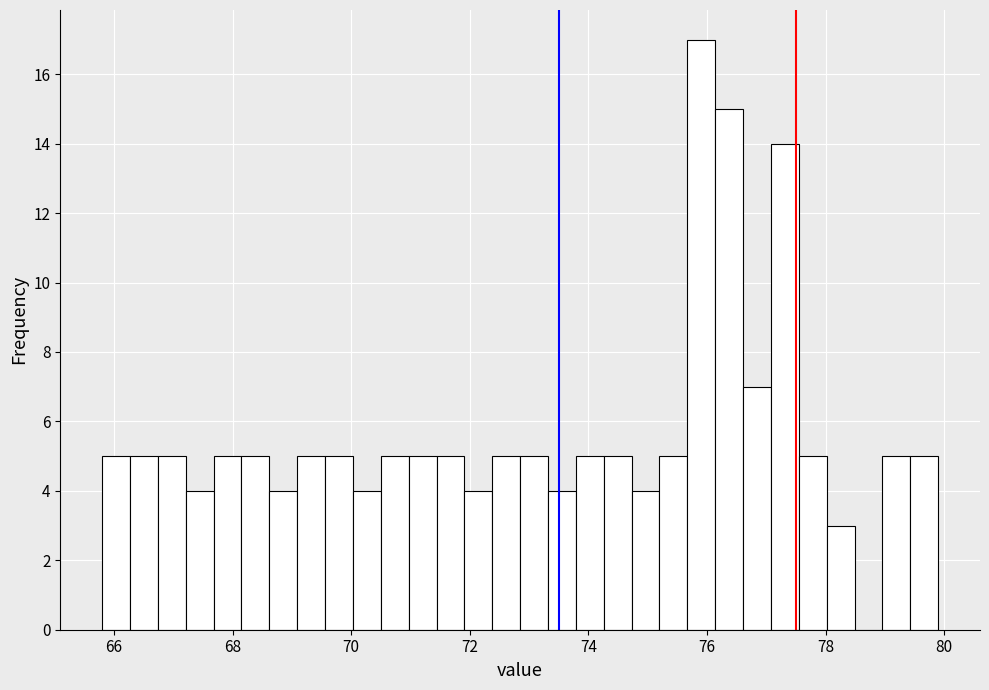

Read against the x-axis, roughly where is the centre of the tallest bar?

76.0